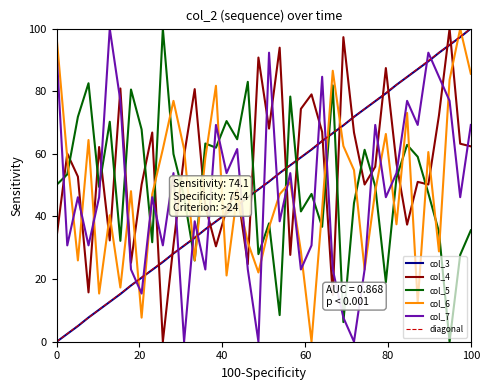

What is the maximum value for col_4?

100.0